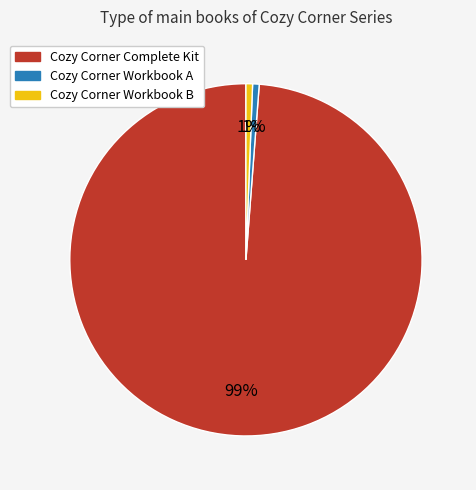

The Cozy Corner Workbook A slice represents 1% of the pie. True or false?

True